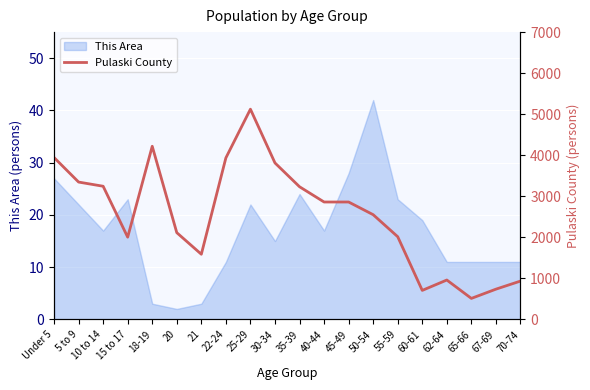

How many interior local valleys (lower than both neighbors) does the data have?

4